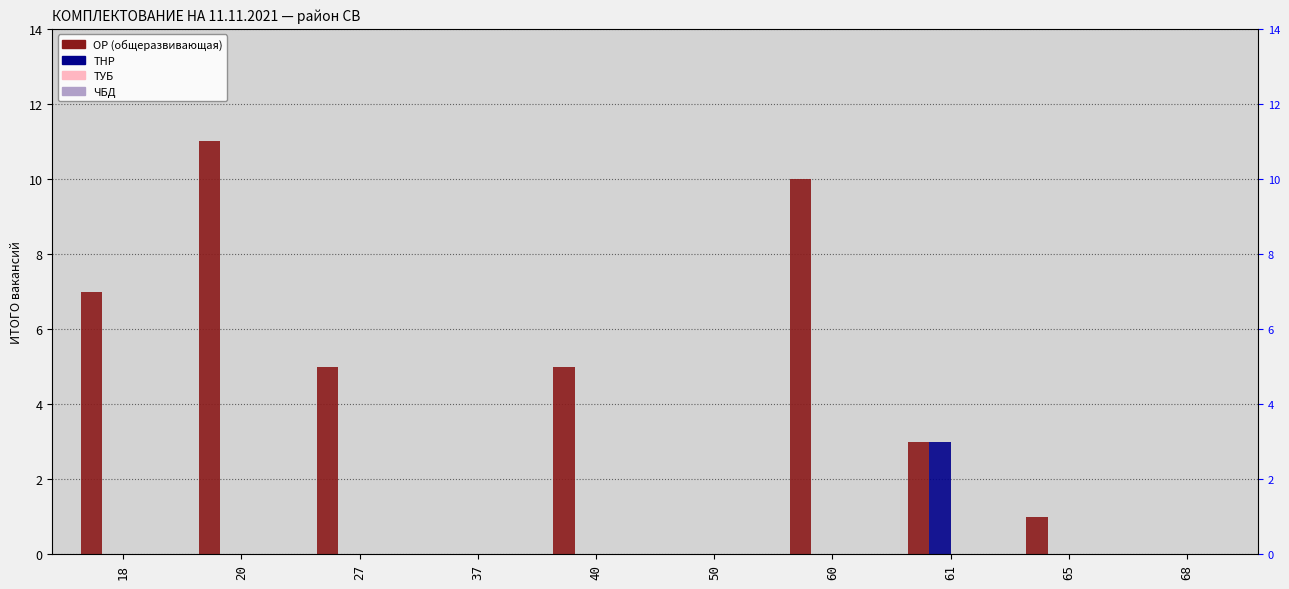

List the series in order of their peak value, highest first.

ОР, ТНР, ТУБ, ЧБД